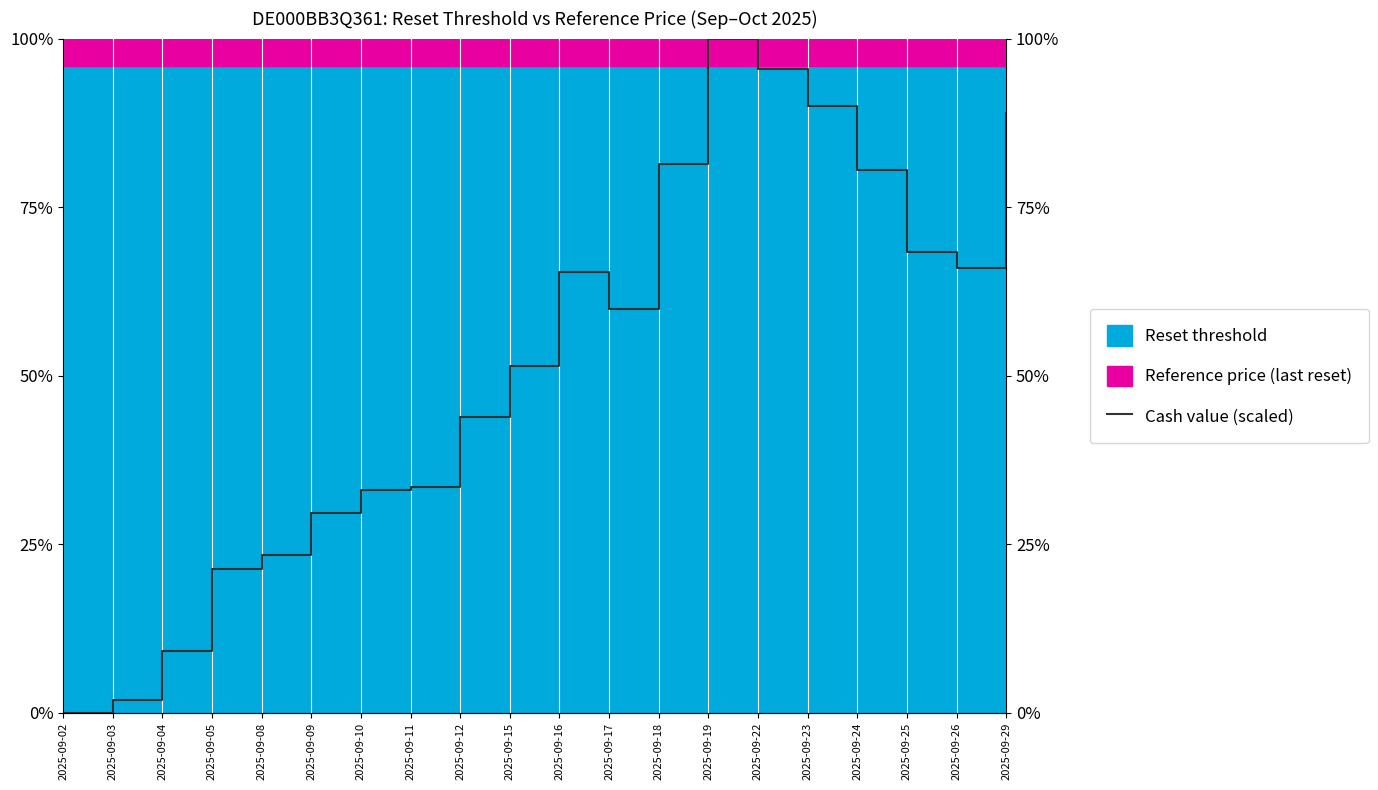

What is the value of the 3rd point from the left?

9.1